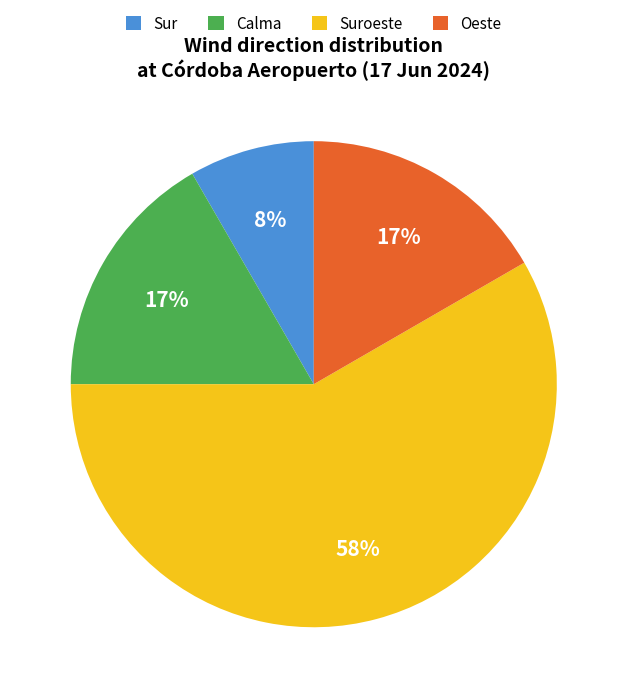

What percentage is the Suroeste slice, to the nearest percent?

58%